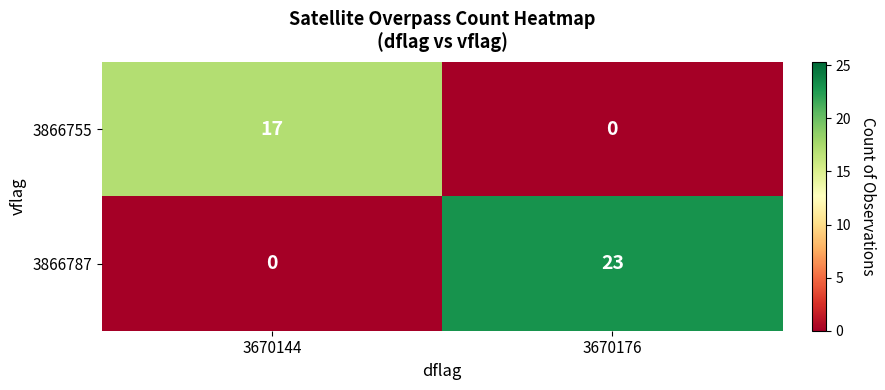

What is the highest value of the 3866787 series?

23